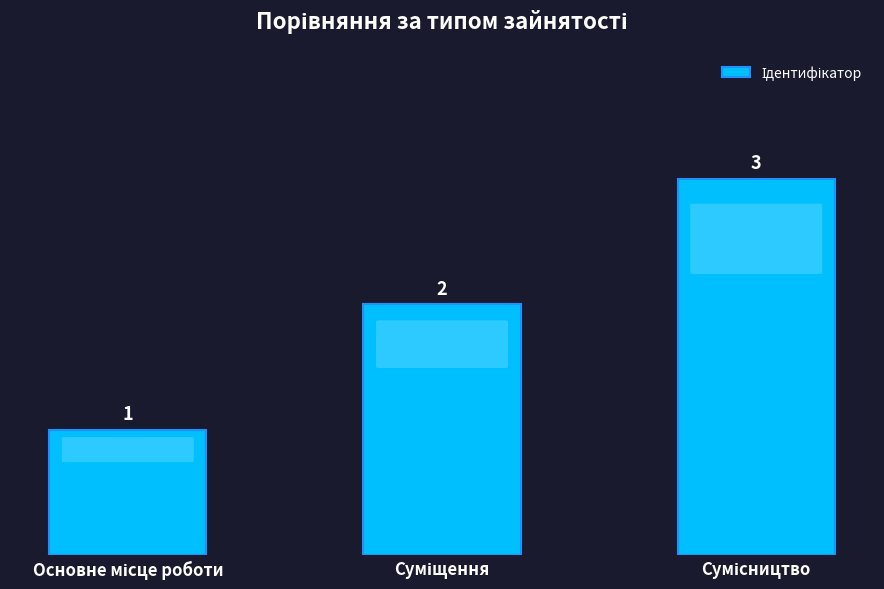

Count the values in the range 1 to 3.

3